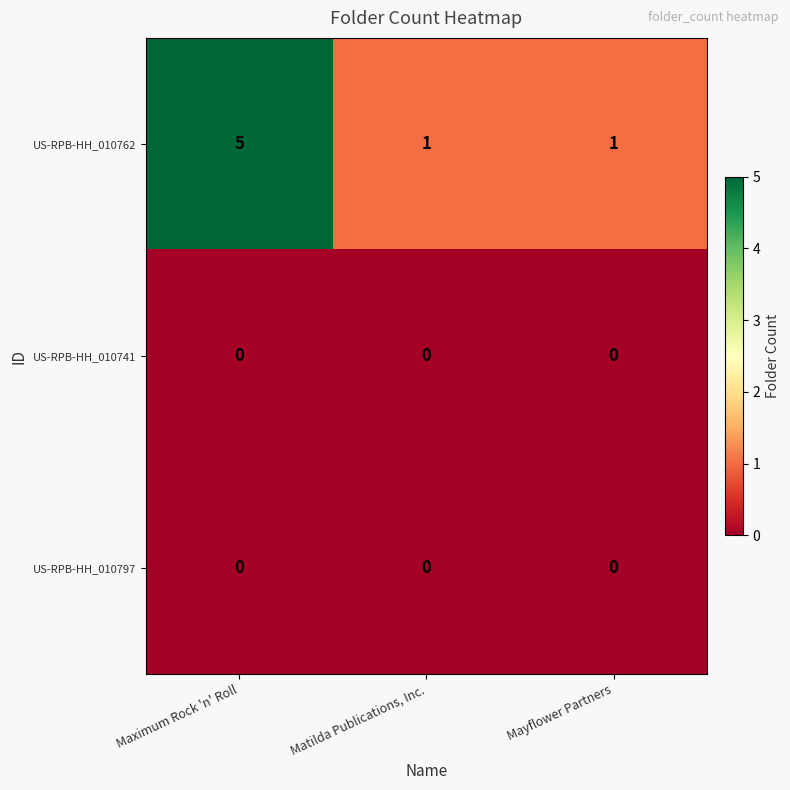

Reading left to right, what are all the values shown in this chart?

US-RPB-HH_010762: 5	1	1
US-RPB-HH_010741: 0	0	0
US-RPB-HH_010797: 0	0	0